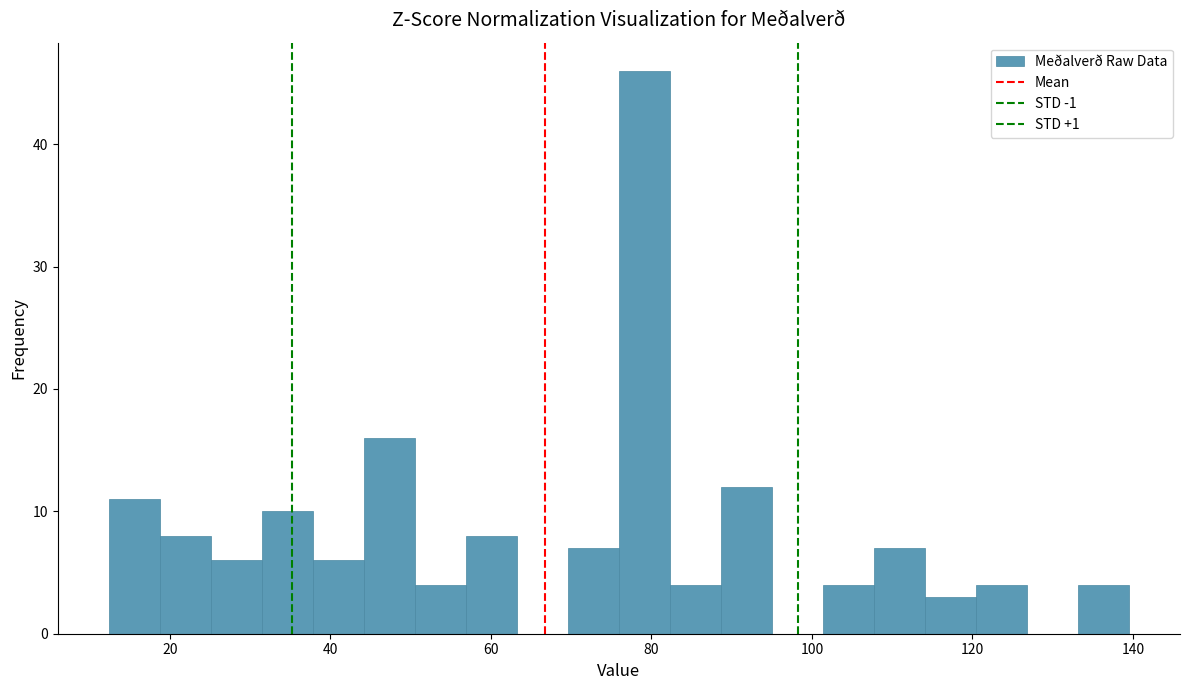

Around what value on the x-axis is the tallest bar? Give the approximate position of its centre, as read against the axis.

80